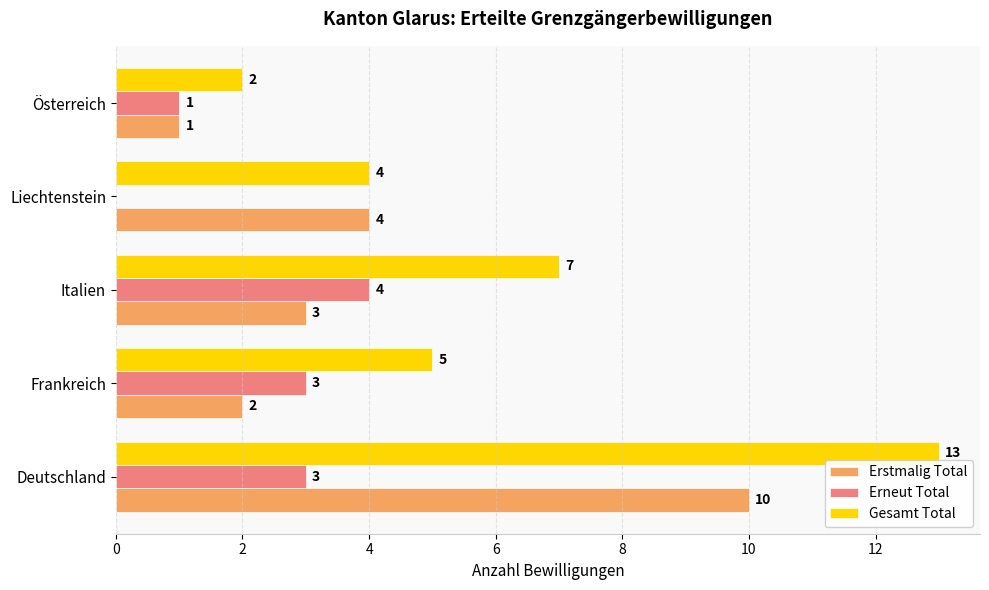

What is the sum of the Erneut Total values at Deutschland and Österreich?

4